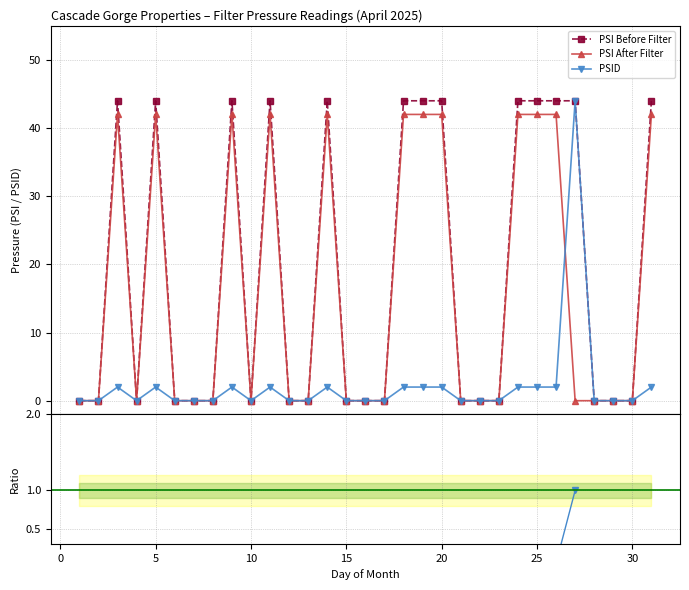

True or false: PSID / PSI Before has a value of 0.0 at 5.

True